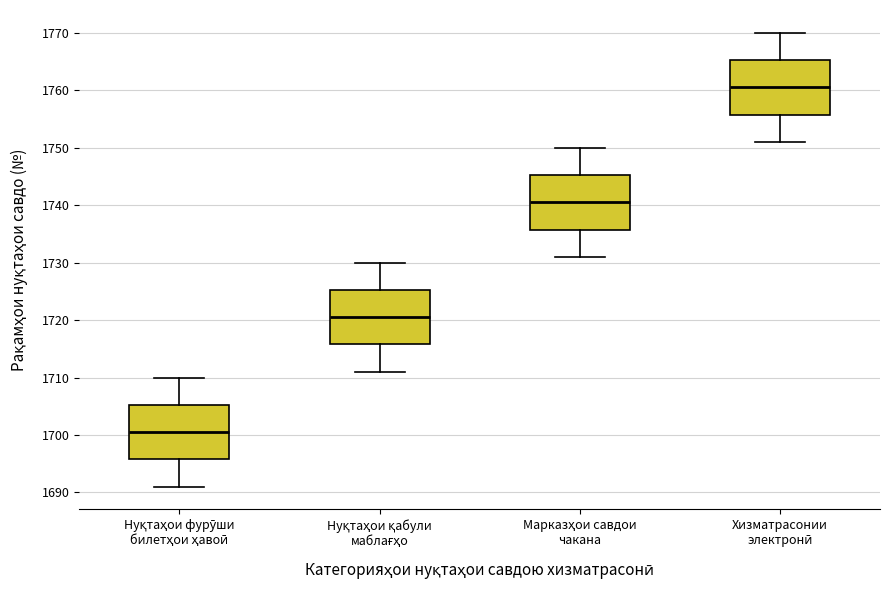

Which box has the highest median line?

Хизматрасонии электронӣ